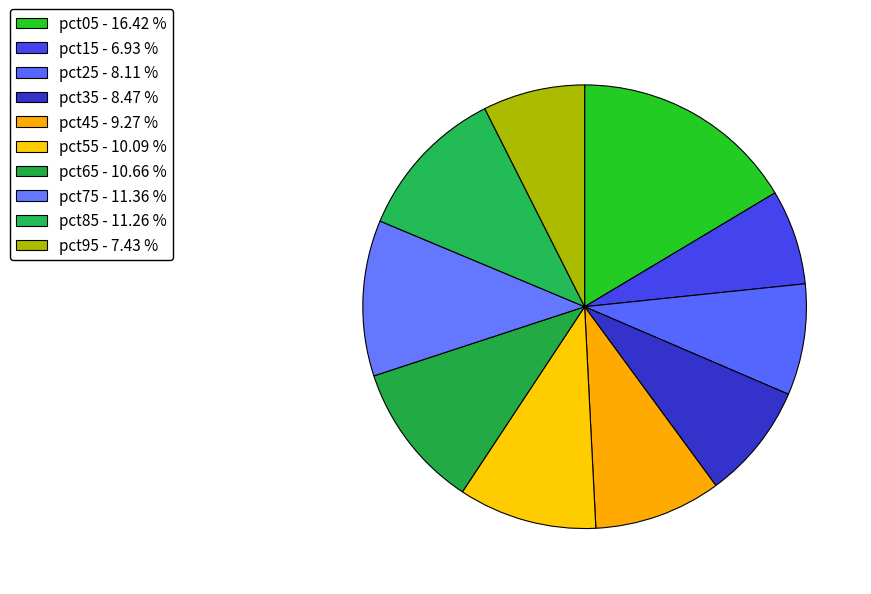

Does any single category account for the majority?

No